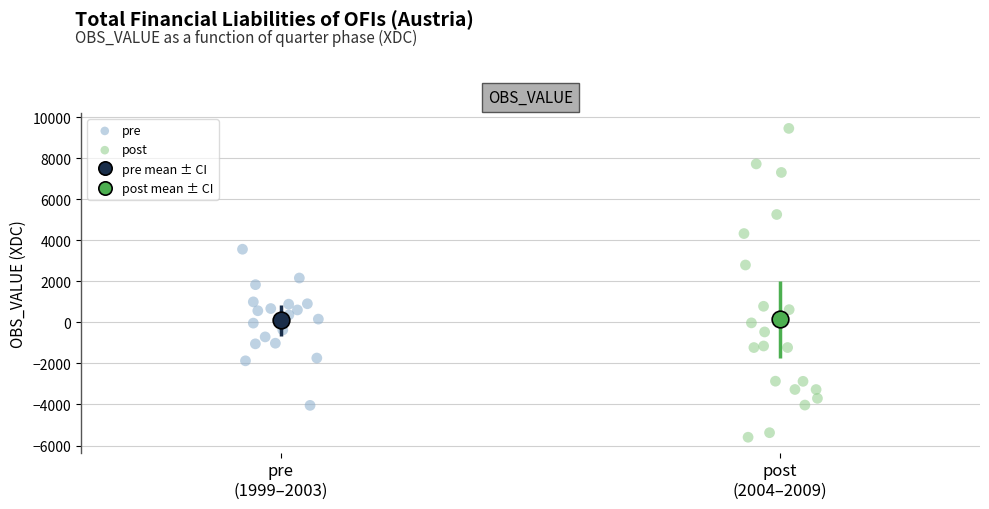

Which series has the widest spread of Y values?

post